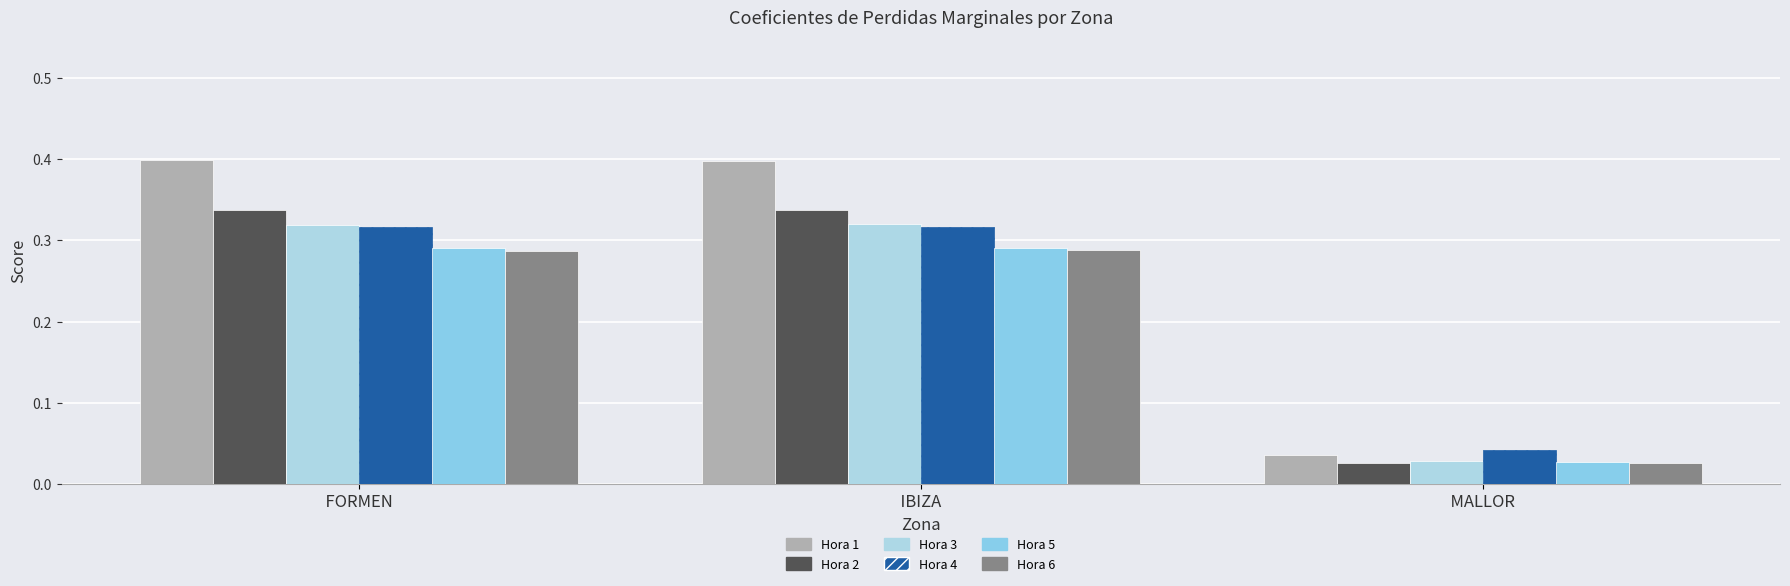

Are the bars horizontal?

No